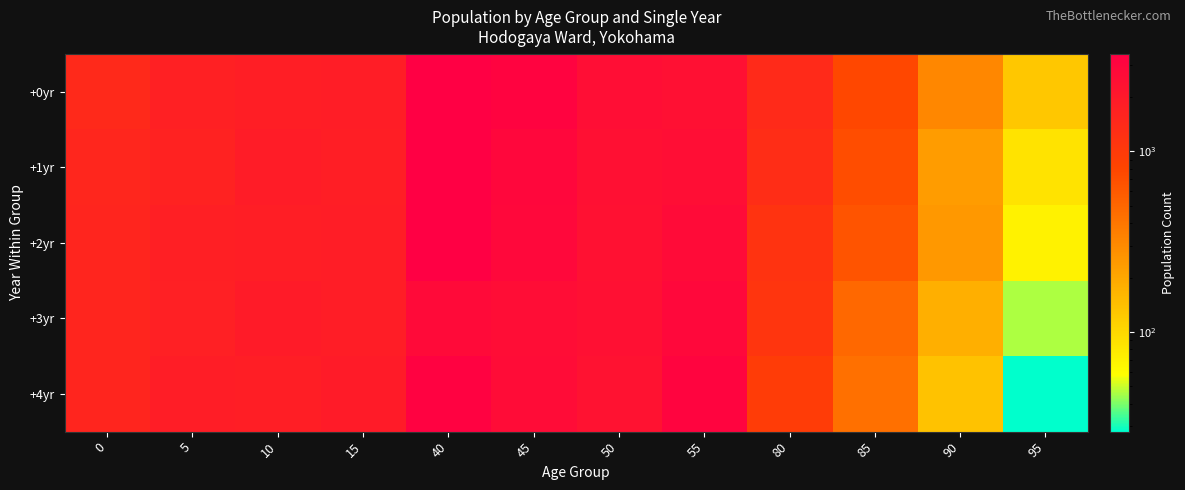

Which series has the largest total across all categories?

+0yr